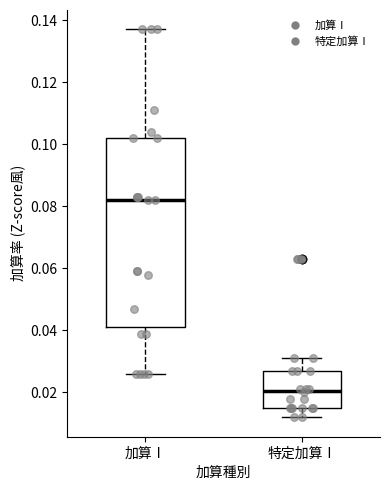

Where is the upper edge of the box for 特定加算Ⅰ on the y-axis? The values are not printed on the chart, so give them approximately, as read against the axis.

0.028